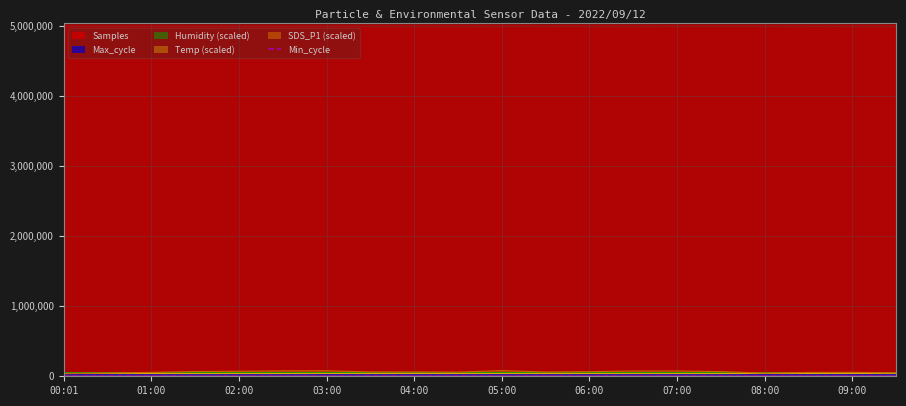

What is the label of the 15th point from the right?

02:30